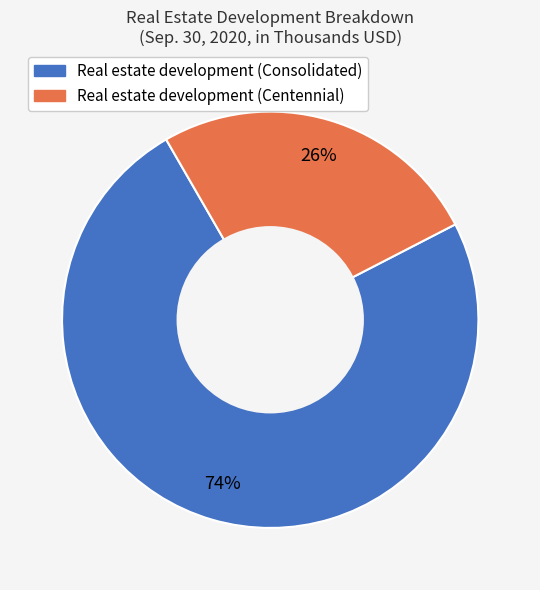

Which category has the biggest portion of the pie?

Real estate development (Consolidated)